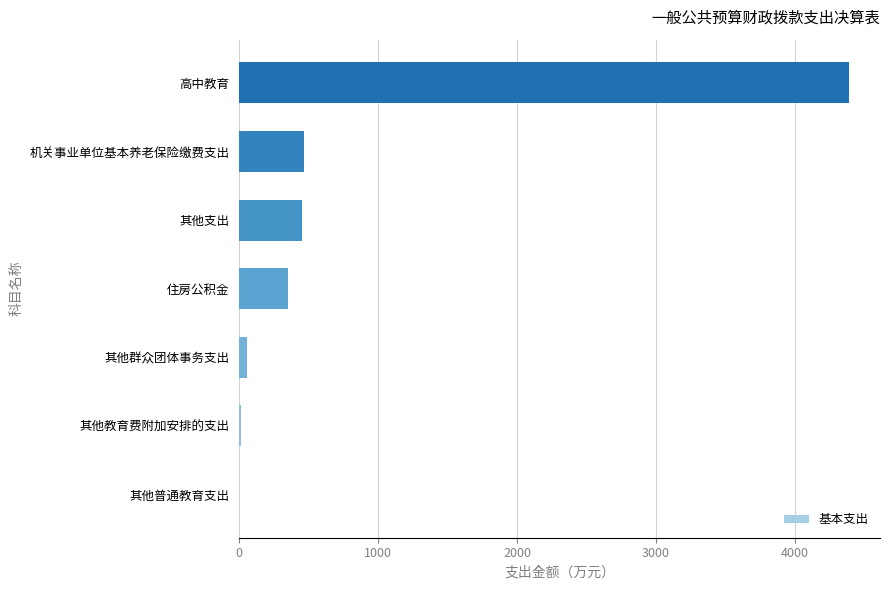

Where is the data nearest to the value 2196?

机关事业单位基本养老保险缴费支出